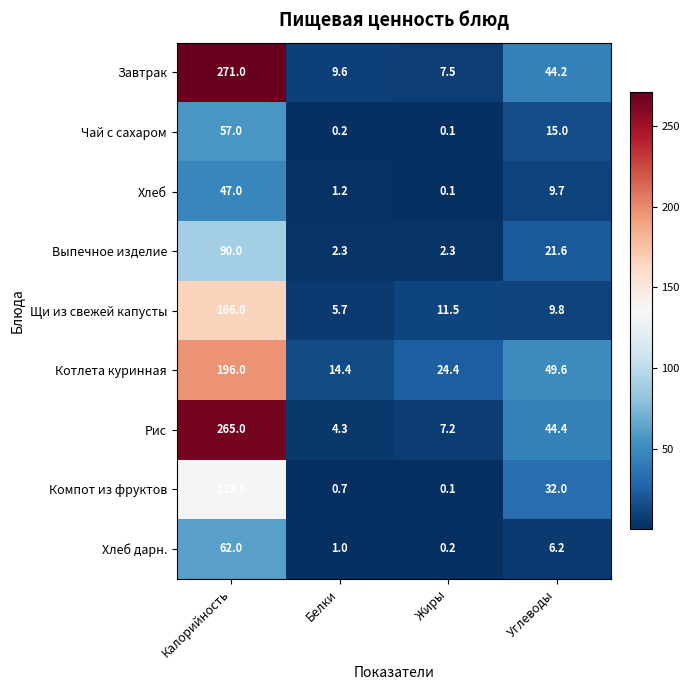

What is the difference between the Хлеб values at Белки and Калорийность?

45.8